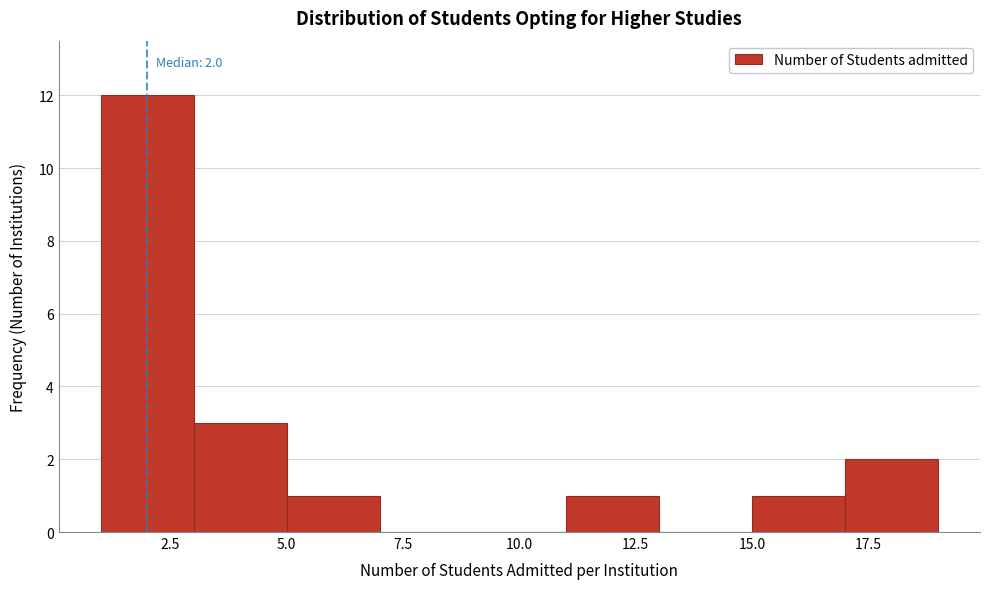

Which range on the x-axis has the tallest bar?

1 to 3